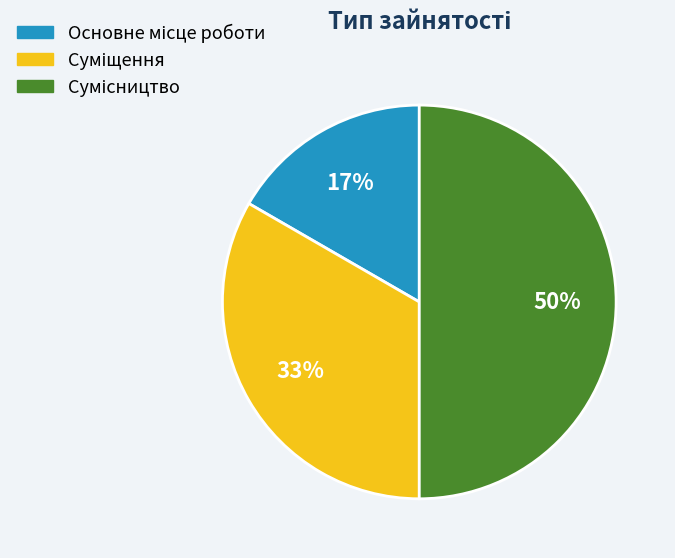

To the nearest percent, what is the difference between the largest and smallest slice percentages?

33%